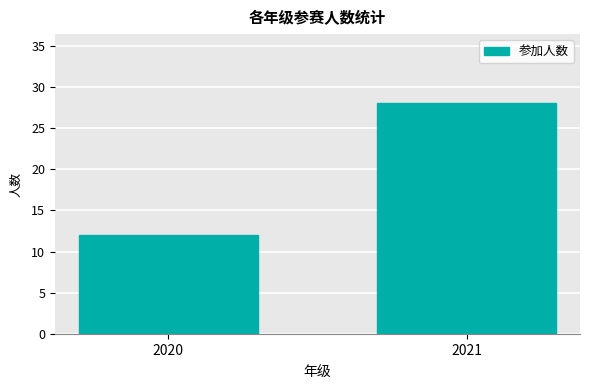

Are the bars horizontal?

No